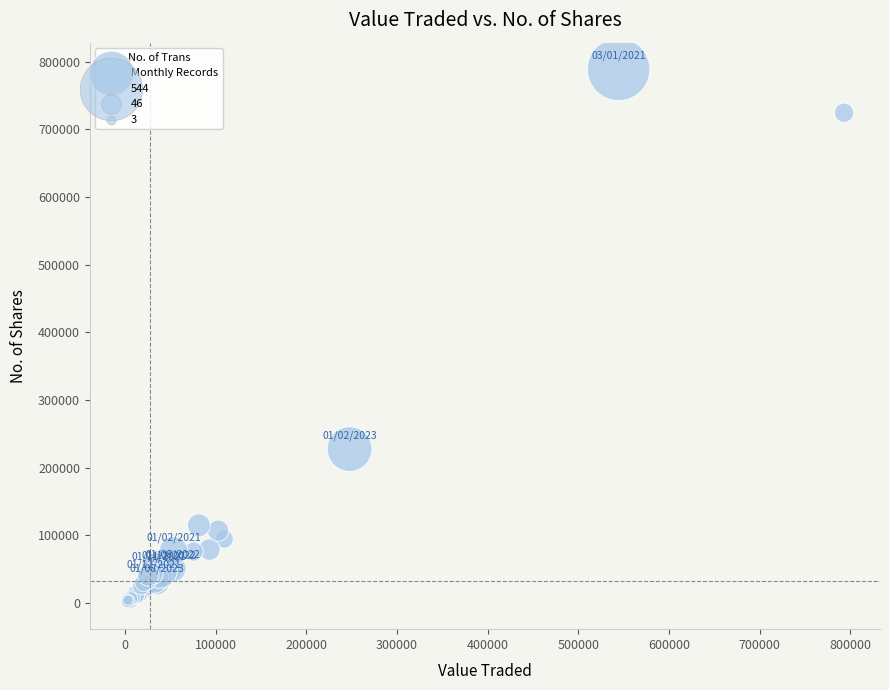

What Y value in the scatter plot is closest to 394636?

227466